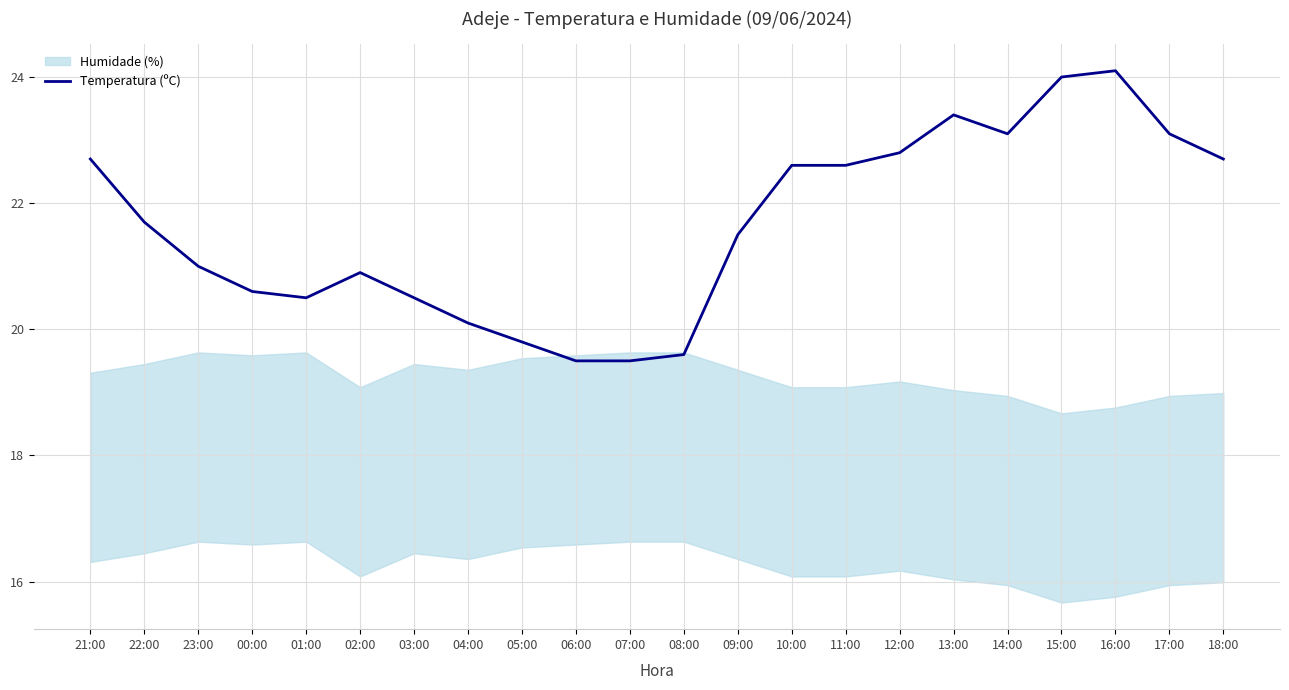

What is the label of the 2nd point from the left?

22:00